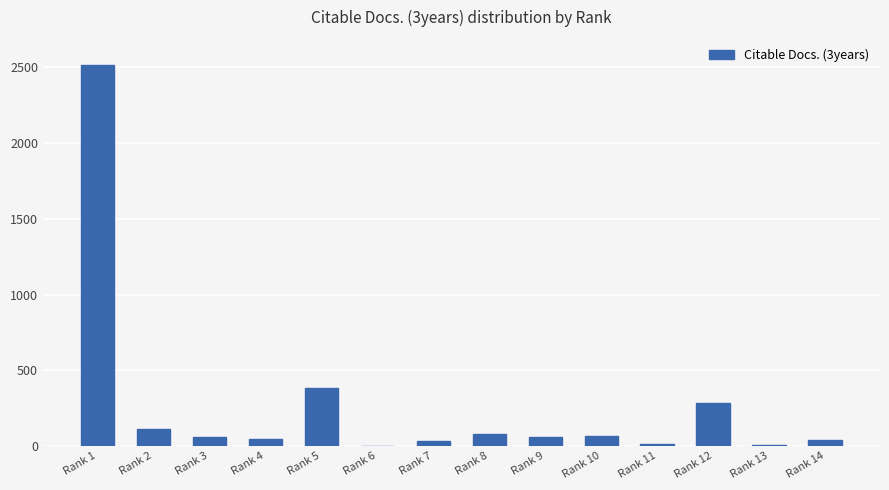

The value at Rank 1 is 2517. True or false?

True